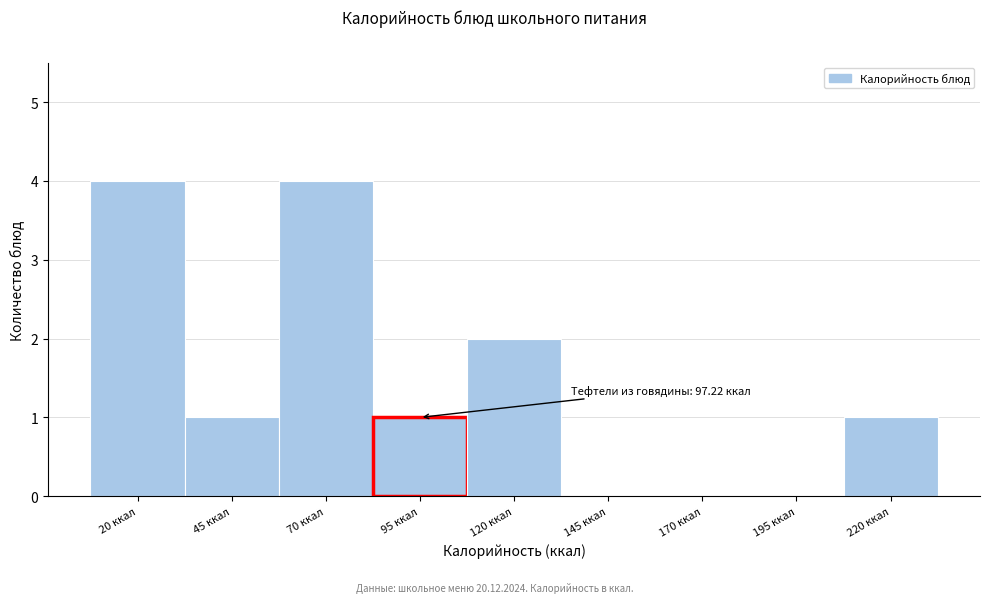

Reading left to right, what are all the values shown in this chart?

20 ккал=4	45 ккал=1	70 ккал=4	95 ккал=1	120 ккал=2	145 ккал=0	170 ккал=0	195 ккал=0	220 ккал=1